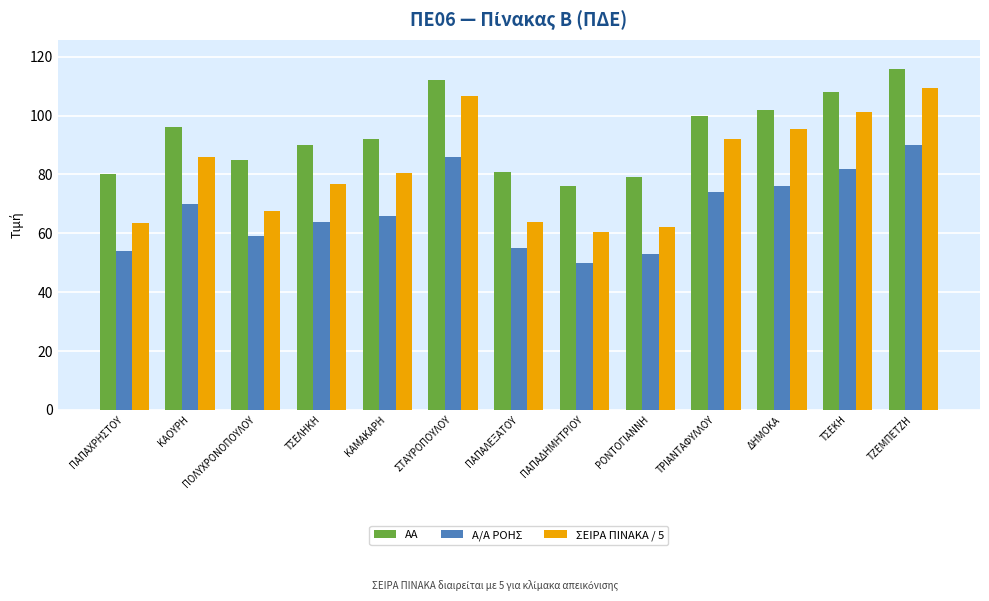

What is the lowest value of the ΣΕΙΡΑ ΠΙΝΑΚΑ / 5 series?

60.4